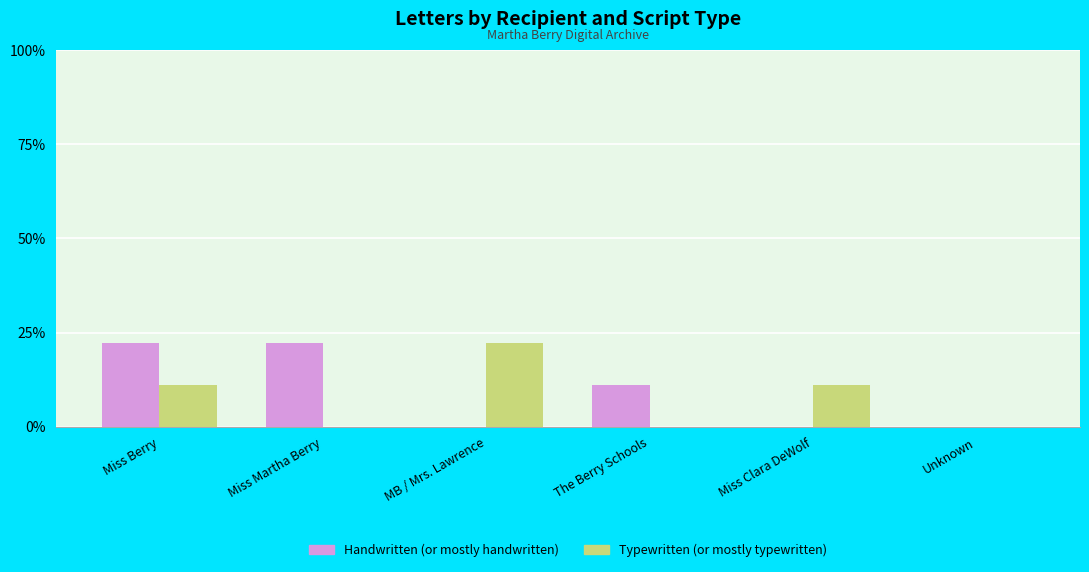

Is the value of Typewritten (or mostly typewritten) at Unknown greater than the value of Handwritten (or mostly handwritten) at Miss Martha Berry?

No